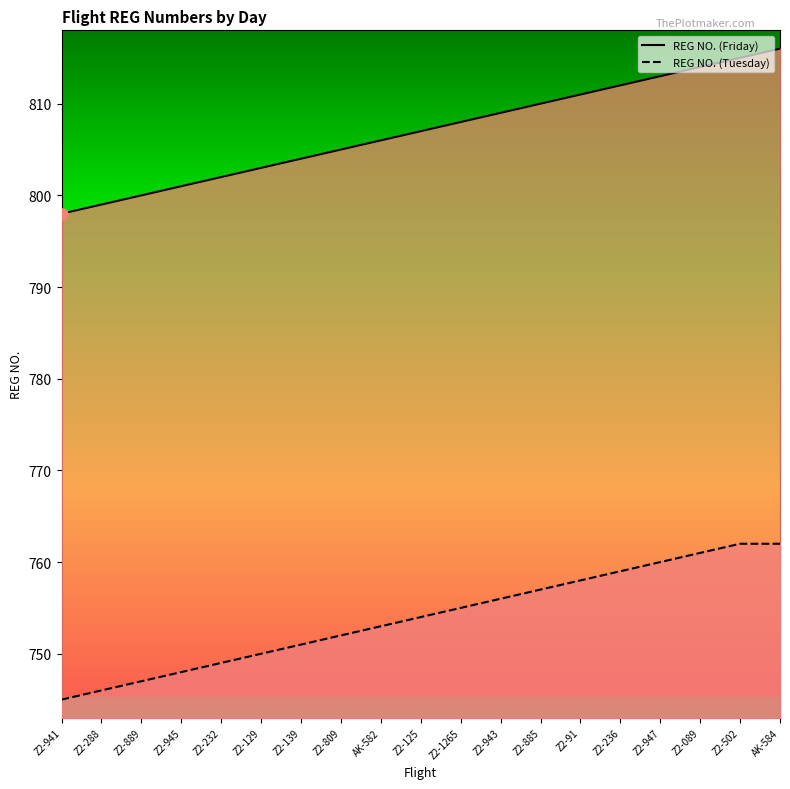

Reading left to right, extract all data points from this chart.

REG NO. (Friday): 798	799	800	801	802	803	804	805	806	807	808	809	810	811	812	813	814	815	816
REG NO. (Tuesday): 745	746	747	748	749	750	751	752	753	754	755	756	757	758	759	760	761	762	762